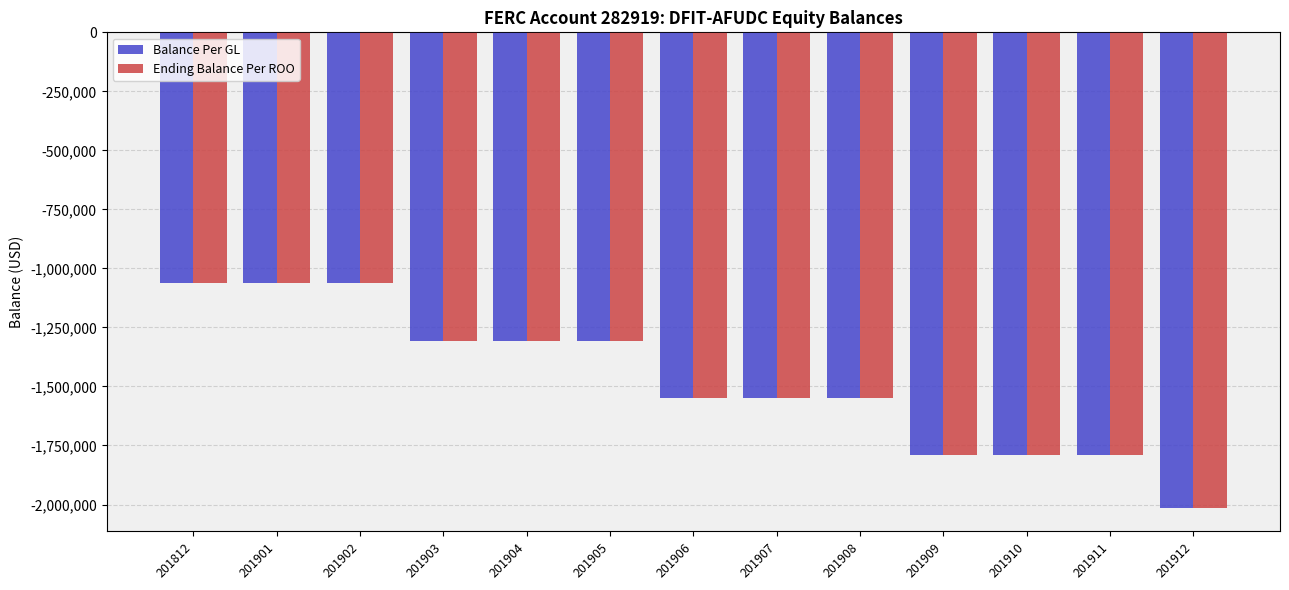

Are the bars horizontal?

No